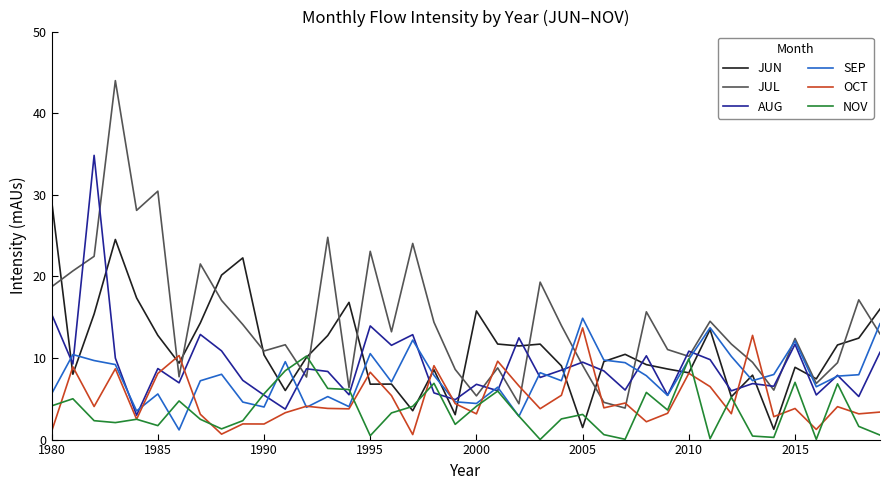

What is the sum of all JUN values?

449.5